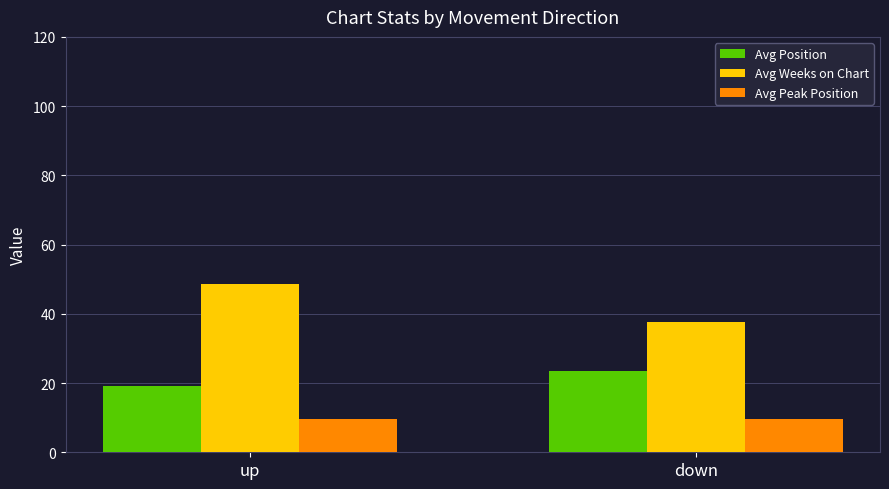

What is the approximate value of Avg Peak Position at up?

9.5